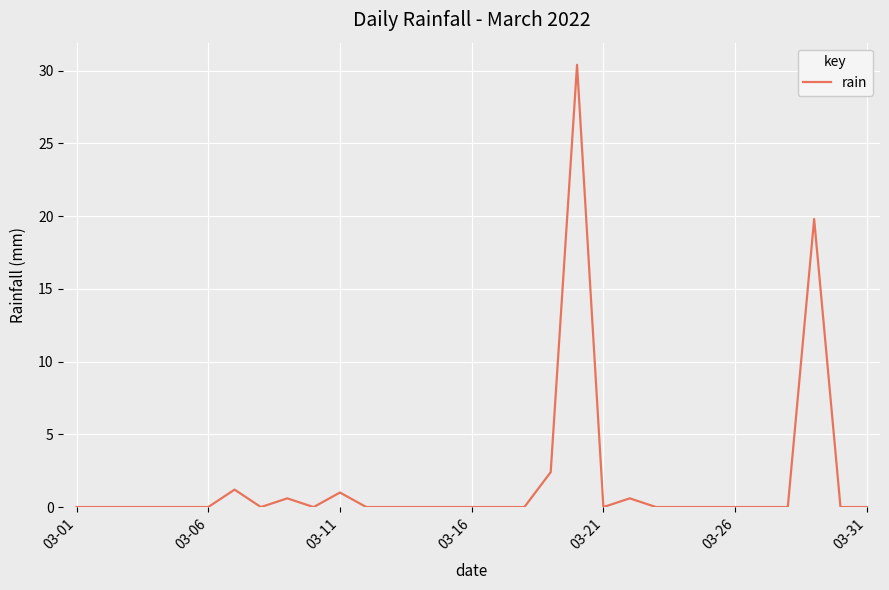

What is the greatest value displayed?

30.4